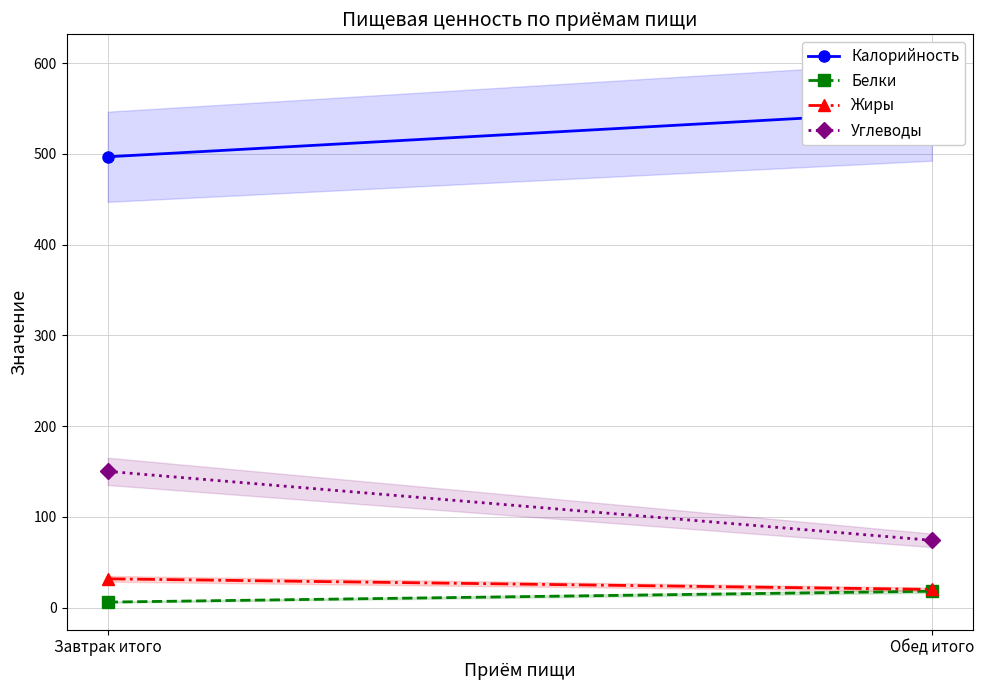

Is it true that Углеводы equals 150.3 at Завтрак итого?

True